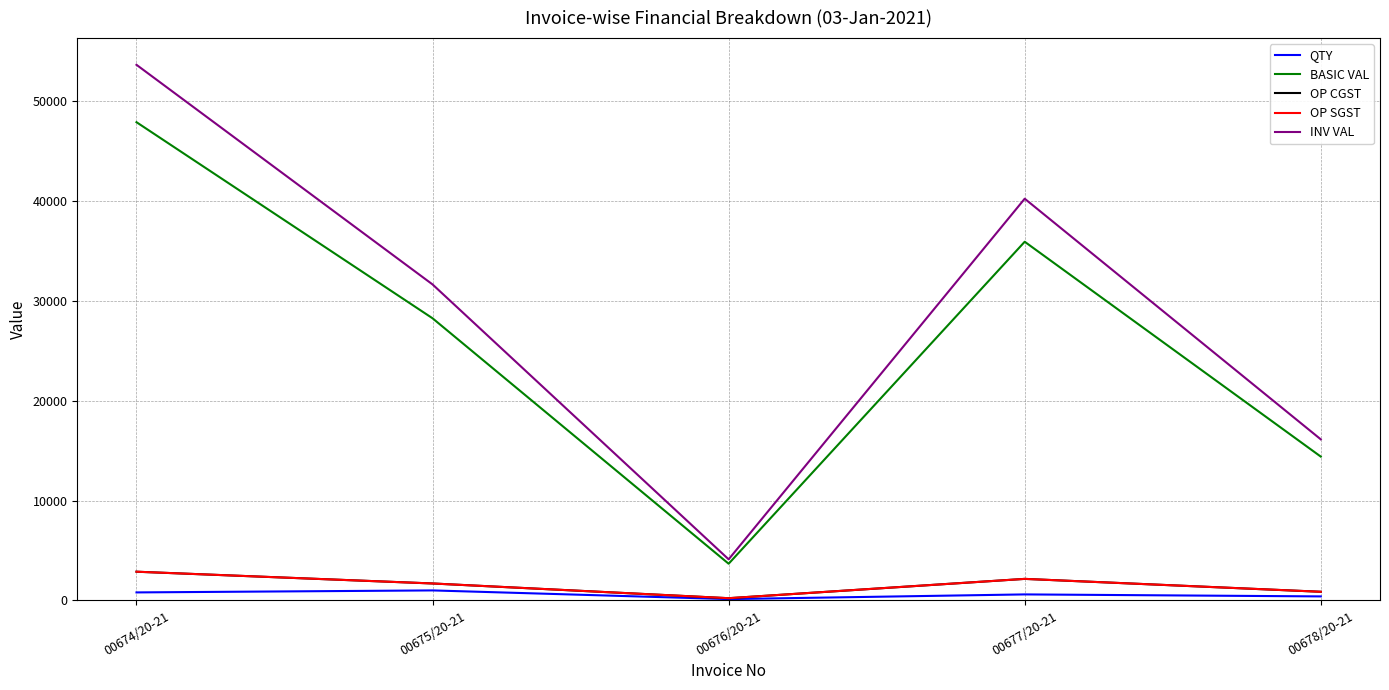

Does the chart have visible grid lines?

Yes